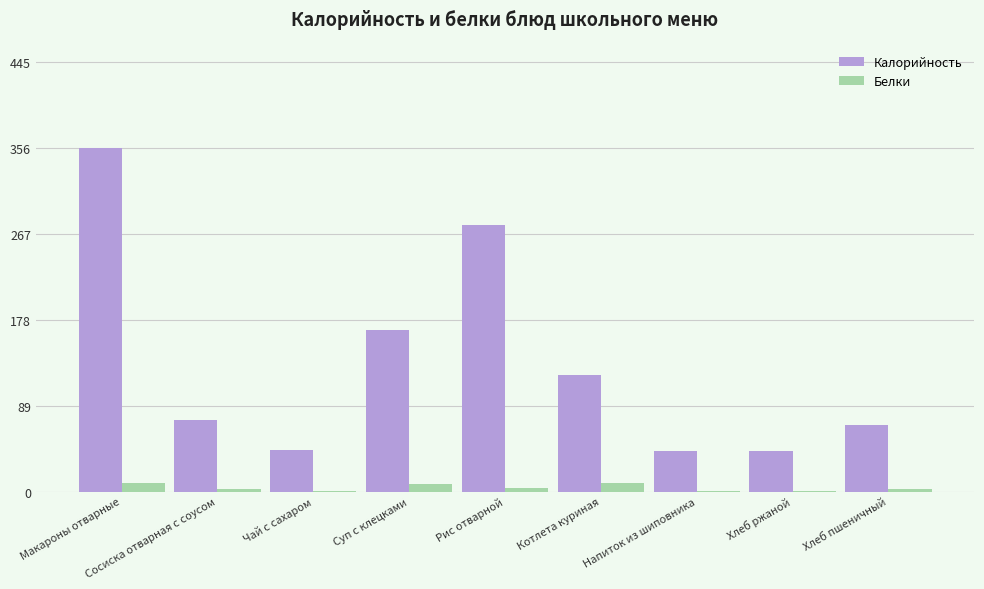

What is the sum of all Белки values?

35.0